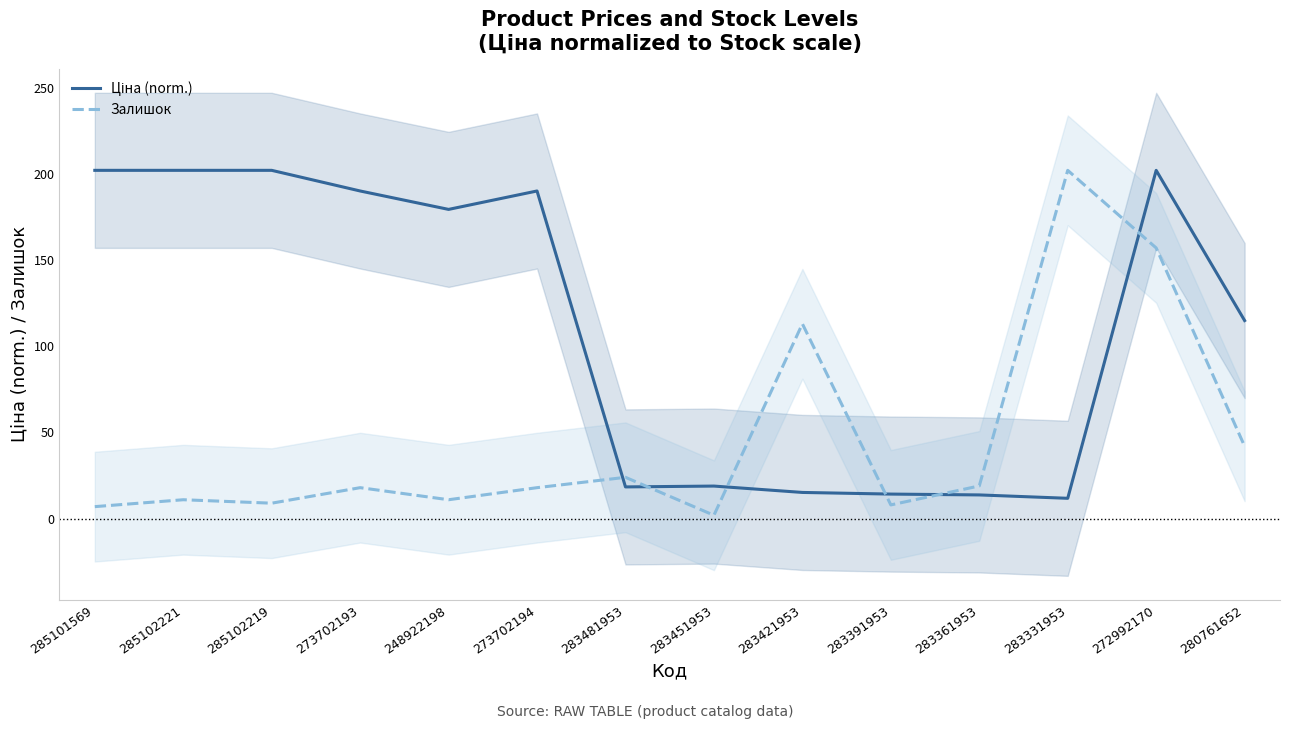

True or false: Залишок and Ціна (norm.) intersect in this chart.

True